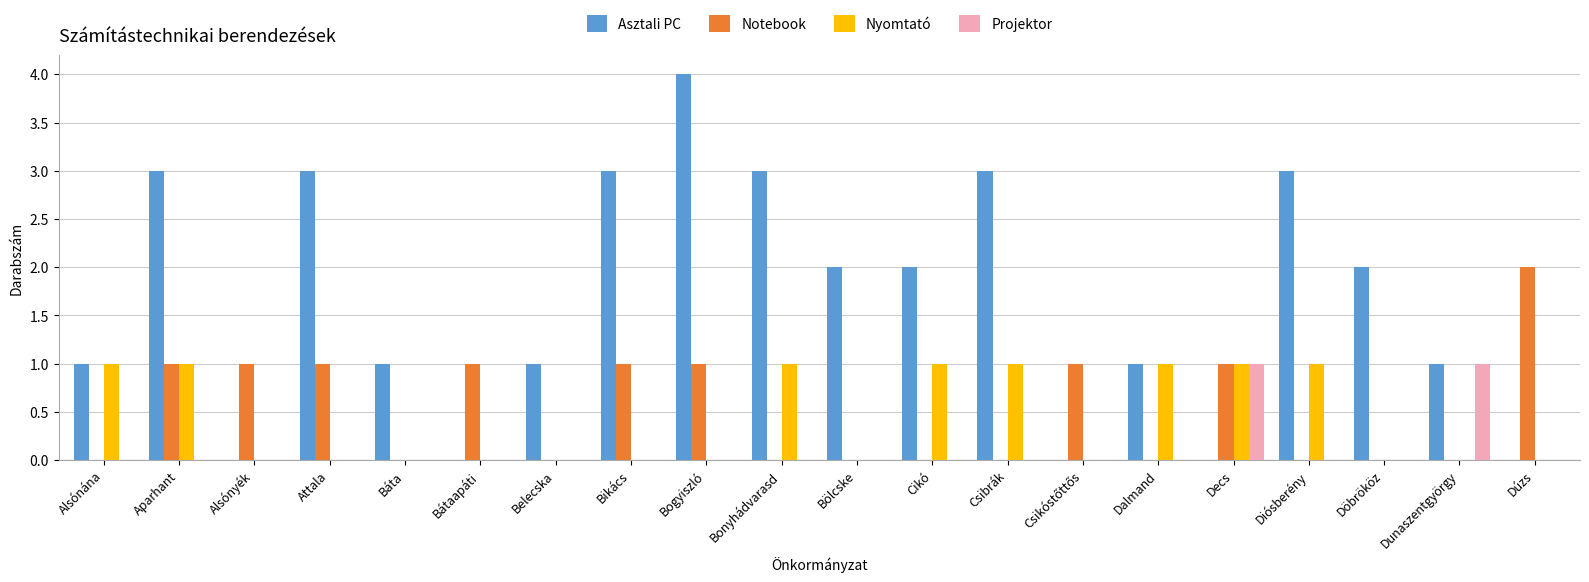

What is the total value across all series at Csibrák?

4